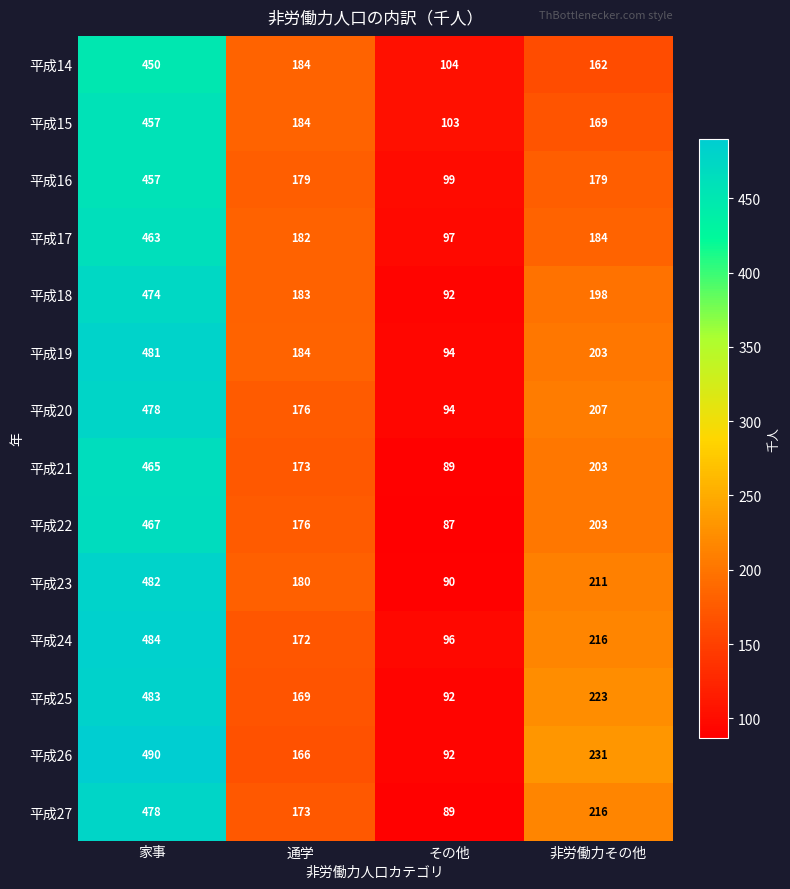

Which series has the largest range (max minus min)?

平成26